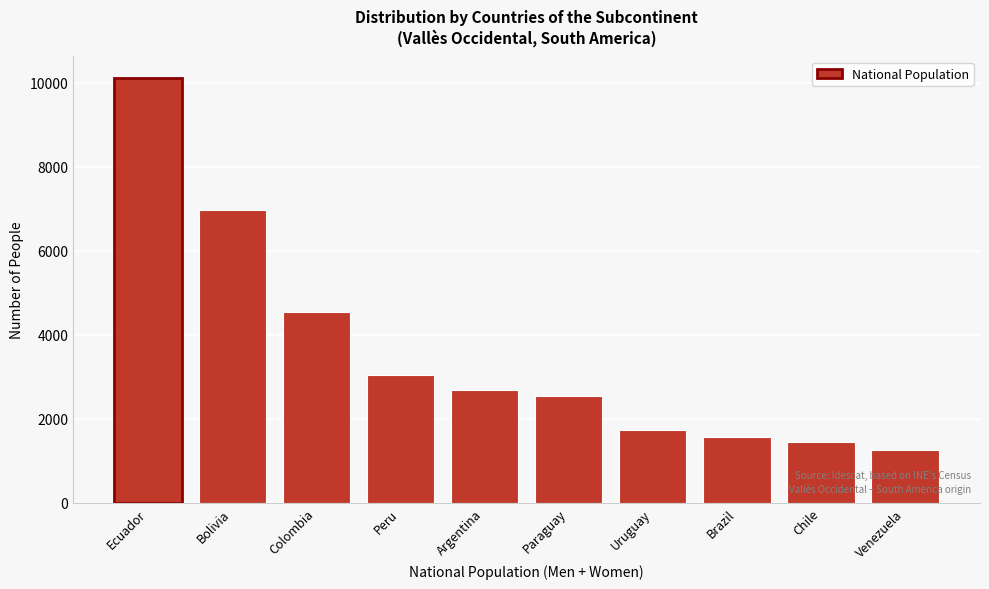

Reading left to right, what are all the values shown in this chart?

10129	6979	4549	3031	2676	2533	1721	1569	1447	1253